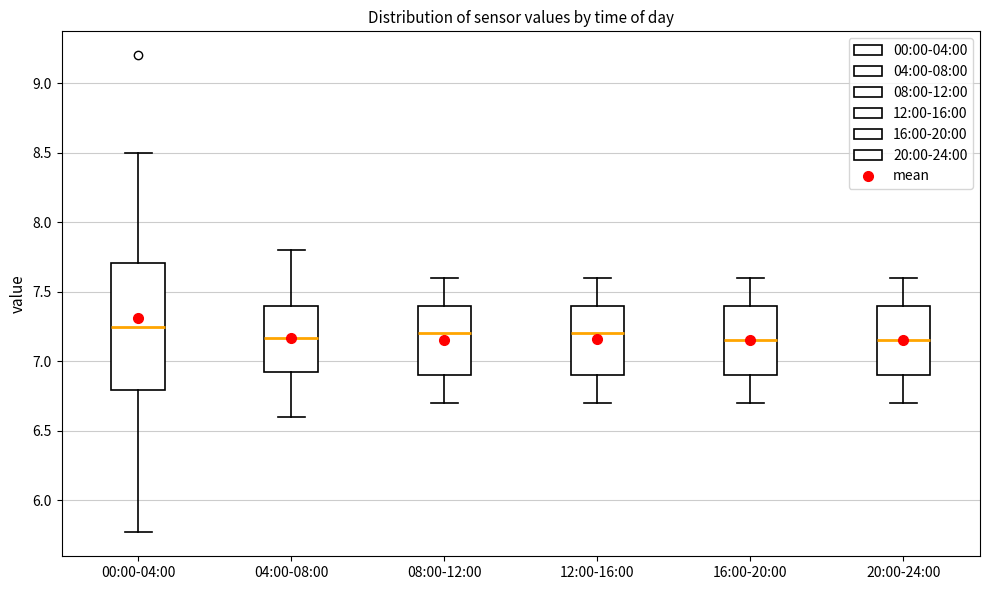

Which box is the tallest, from its lower edge to its upper edge?

00:00-04:00